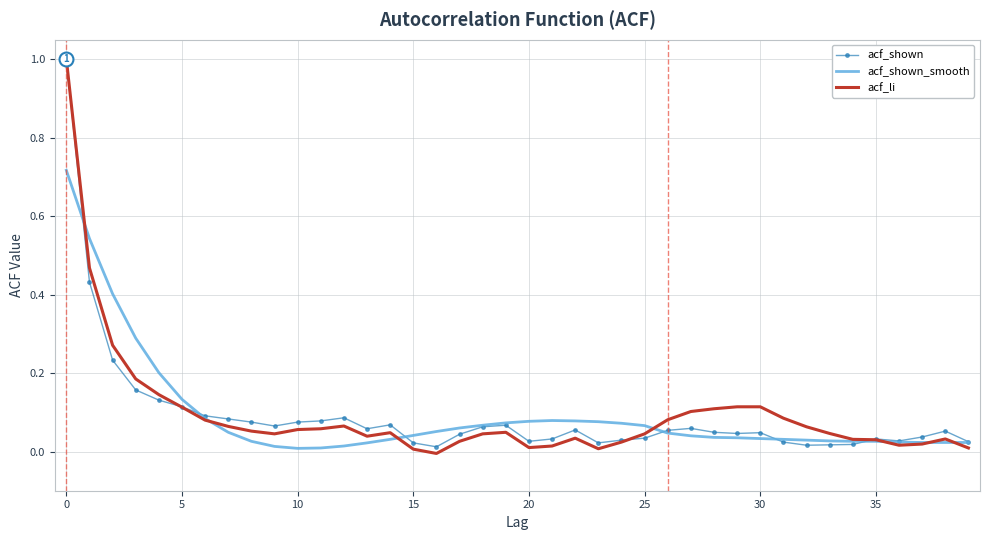

Which series has the largest range (max minus min)?

acf_li